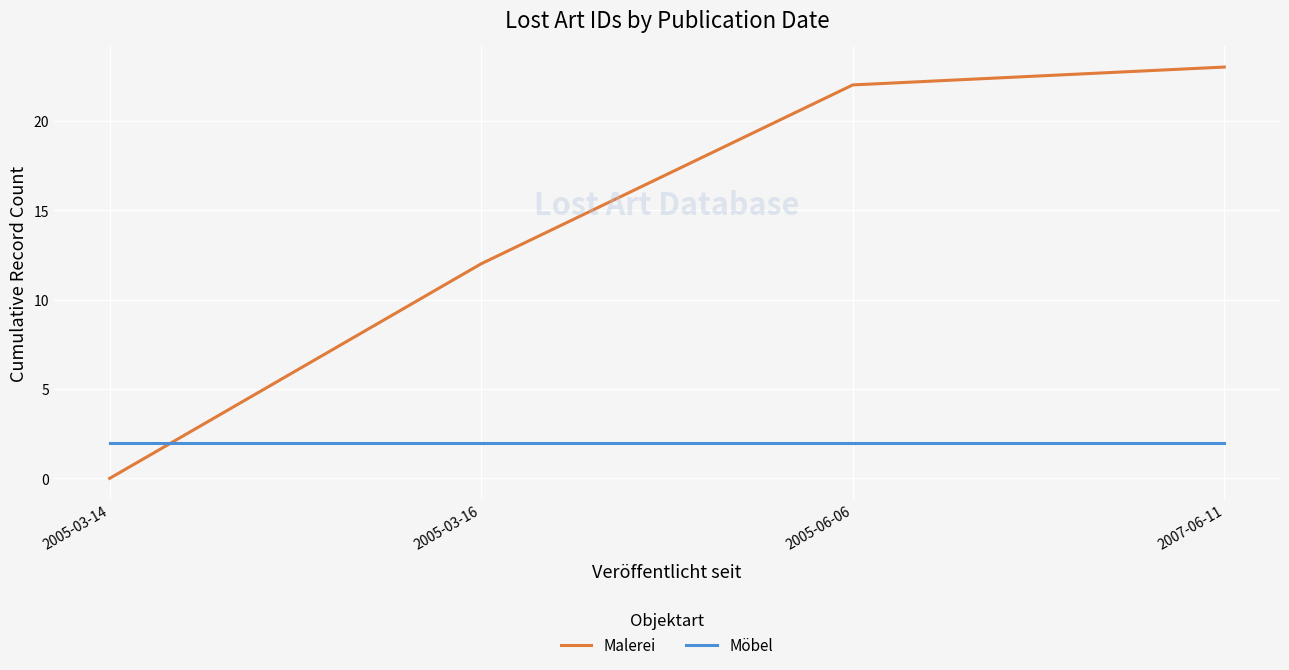

Which label corresponds to the smallest value in the chart?

2005-03-14